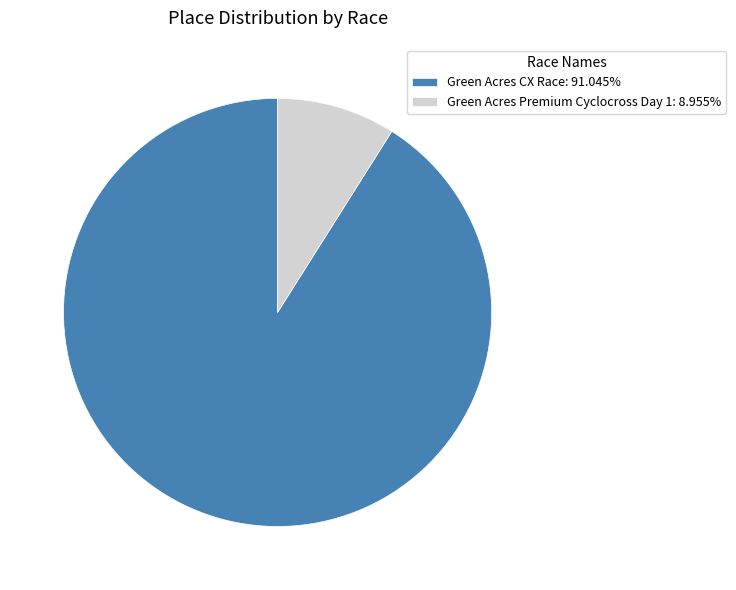

Is Green Acres Premium Cyclocross Day 1: 8.955% the majority of the pie?

No